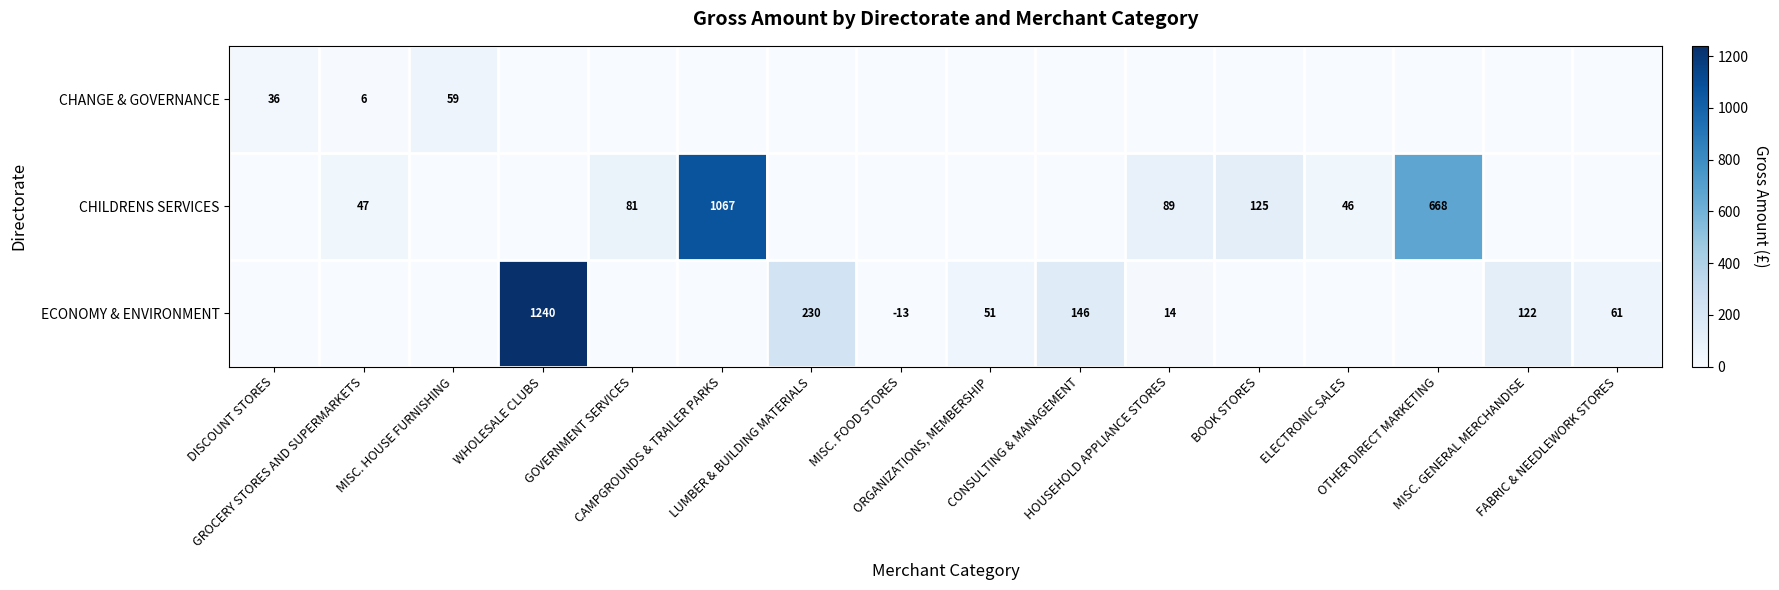

Is the value of ECONOMY & ENVIRONMENT at MISC. GENERAL MERCHANDISE greater than the value of CHANGE & GOVERNANCE at WHOLESALE CLUBS?

Yes